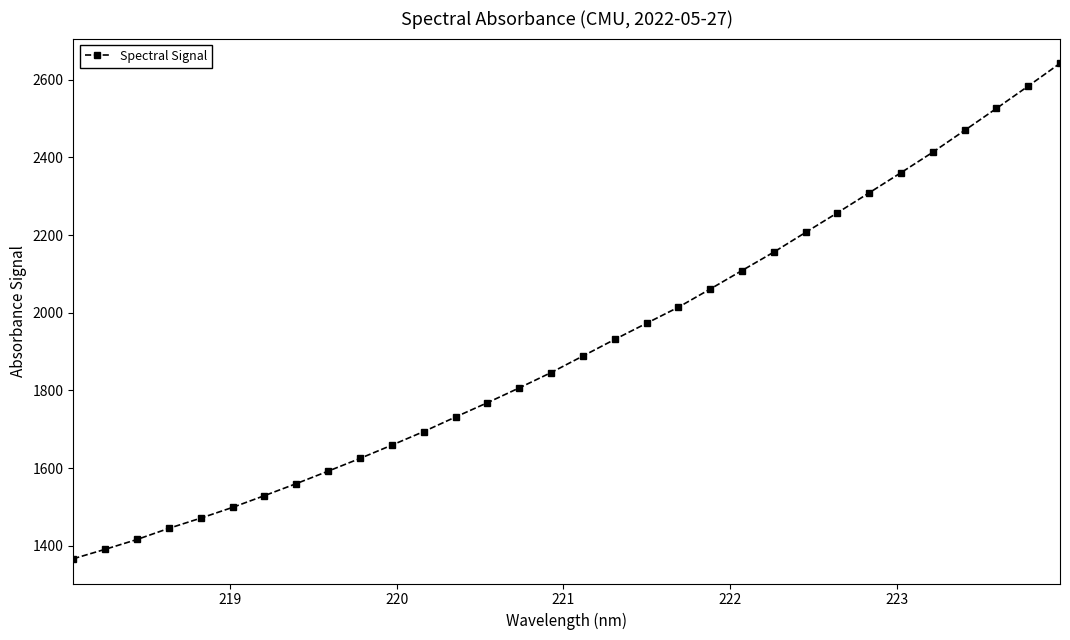

What is the greatest value displayed?

2642.3